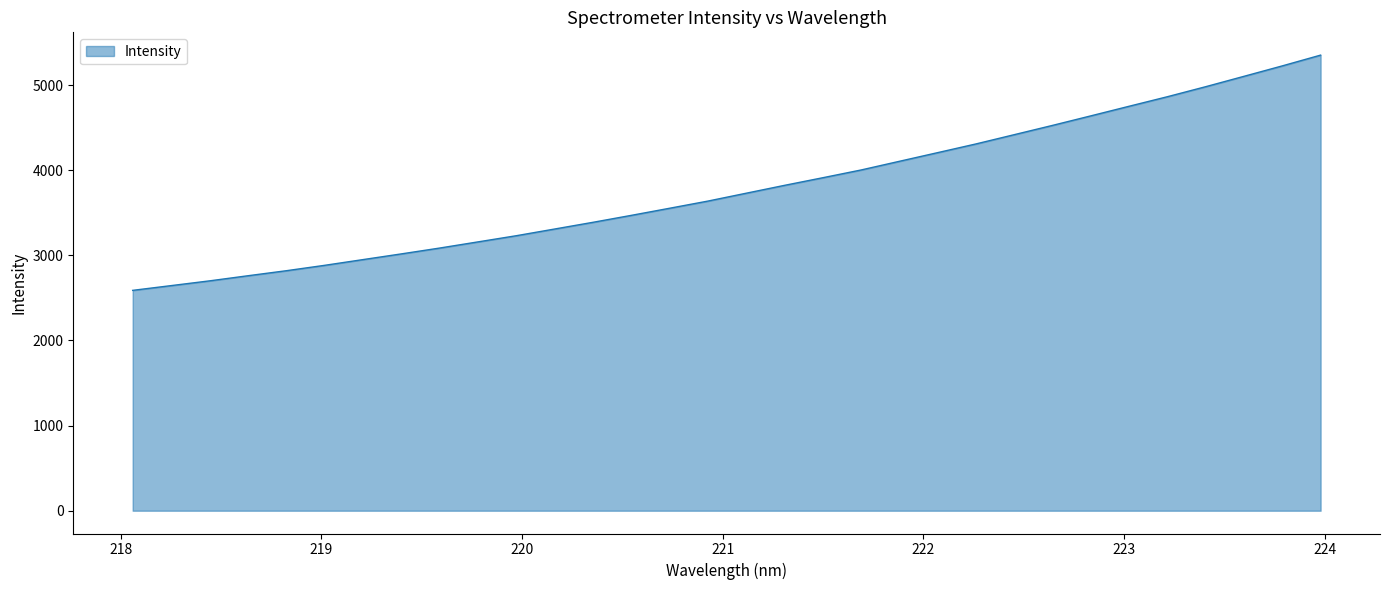

What is the greatest value displayed?

5353.1